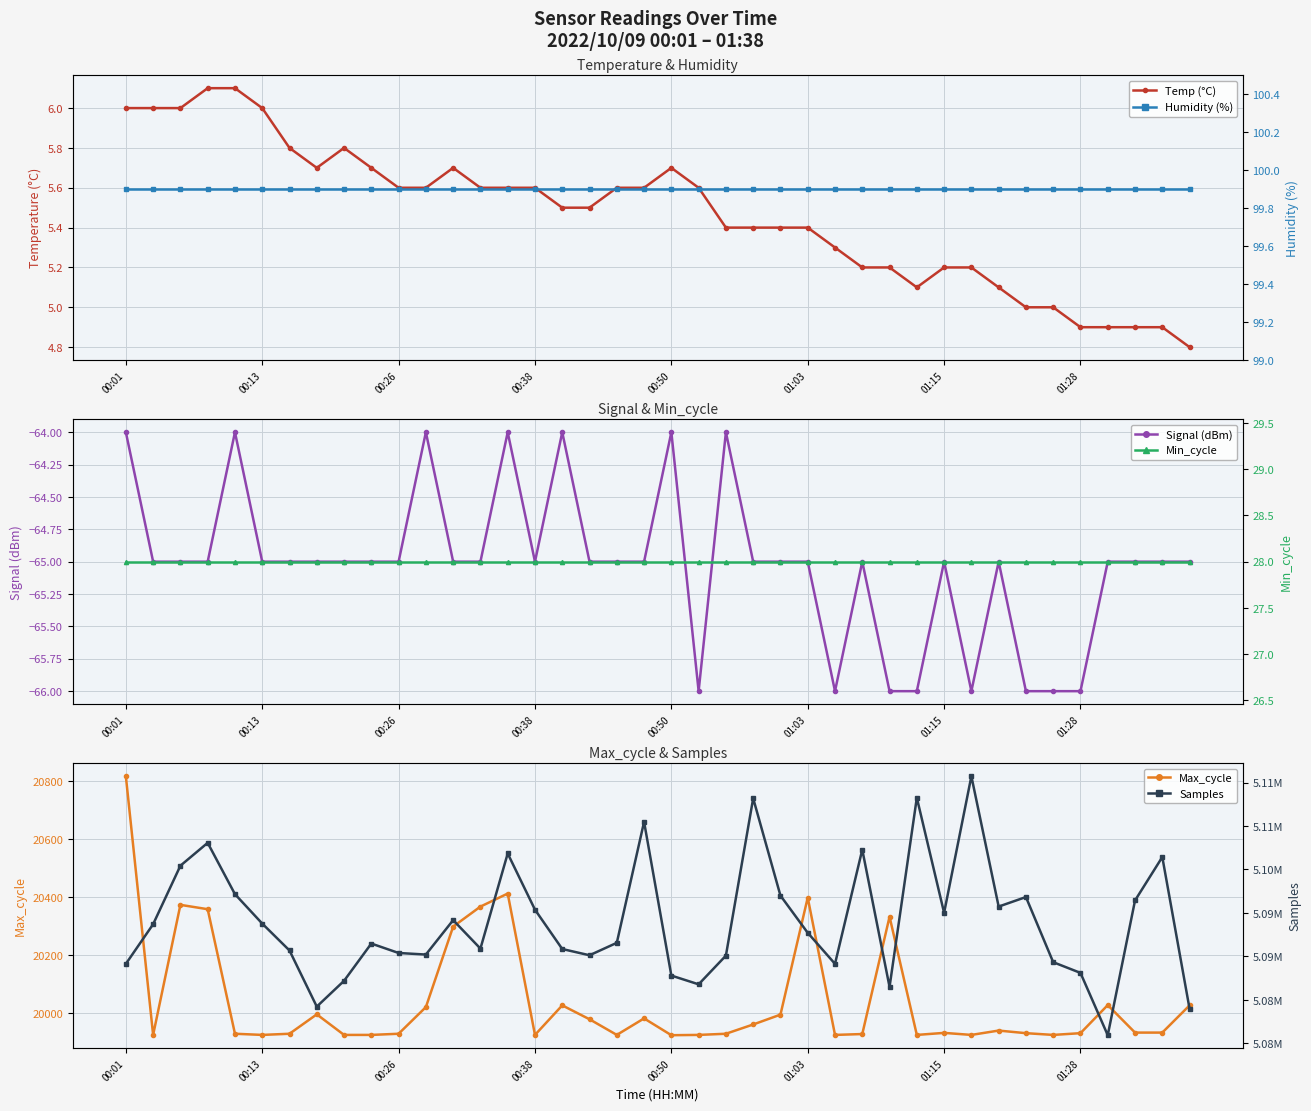

True or false: Humidity (%) and Samples intersect in this chart.

False